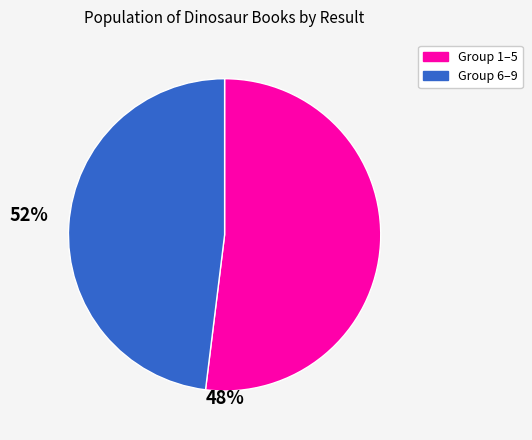

Is there any slice that represents more than half of the pie?

Yes